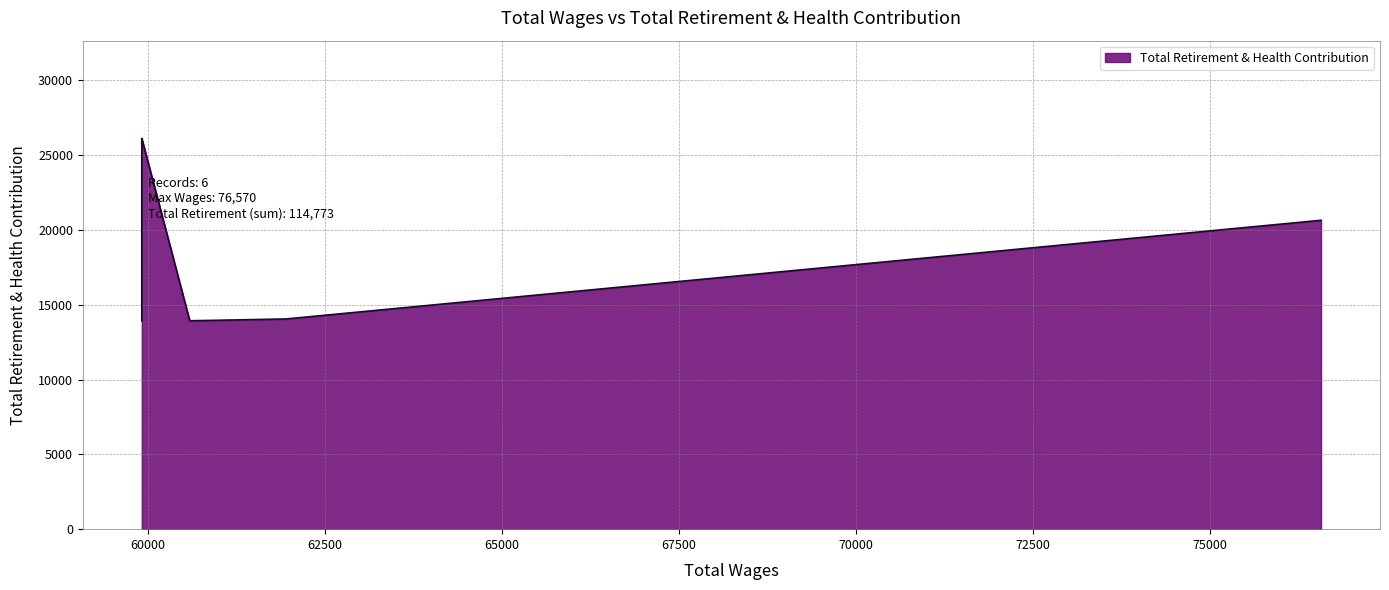

What is the sum of all values?

114773